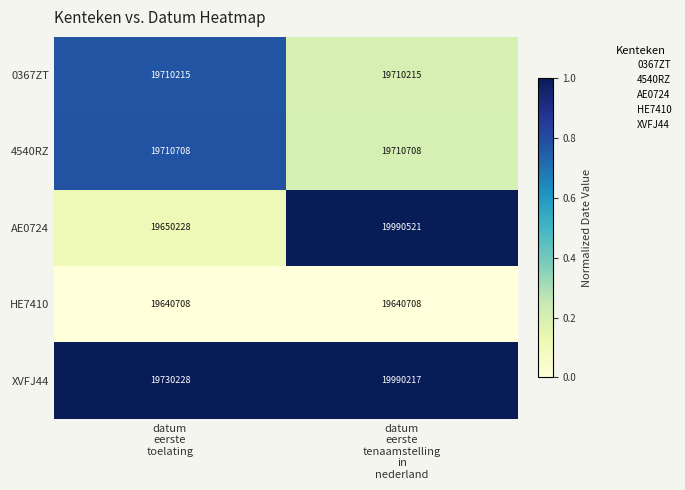

At which category is the sum across all series the highest?

datum
eerste
tenaamstelling
in
nederland